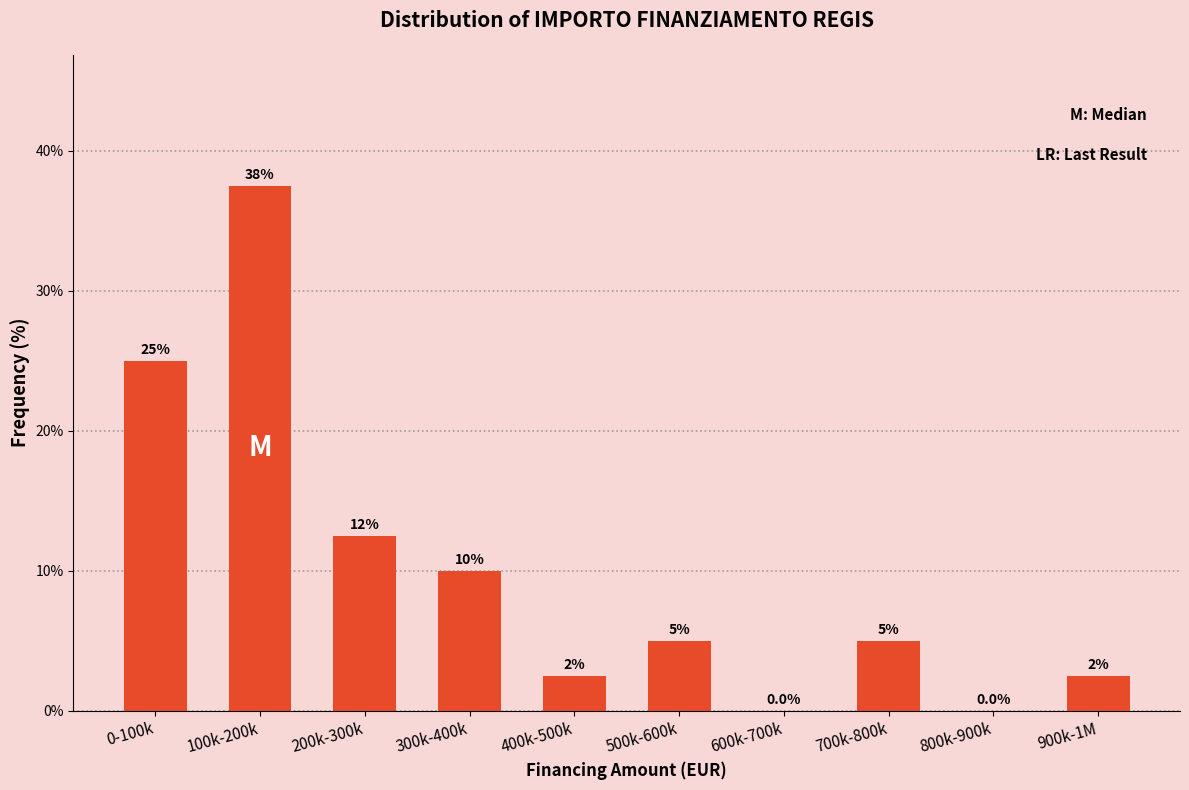

Reading right to left, what are all the values shown in this chart?

900k-1M=2.5	800k-900k=0.0	700k-800k=5.0	600k-700k=0.0	500k-600k=5.0	400k-500k=2.5	300k-400k=10.0	200k-300k=12.5	100k-200k=37.5	0-100k=25.0